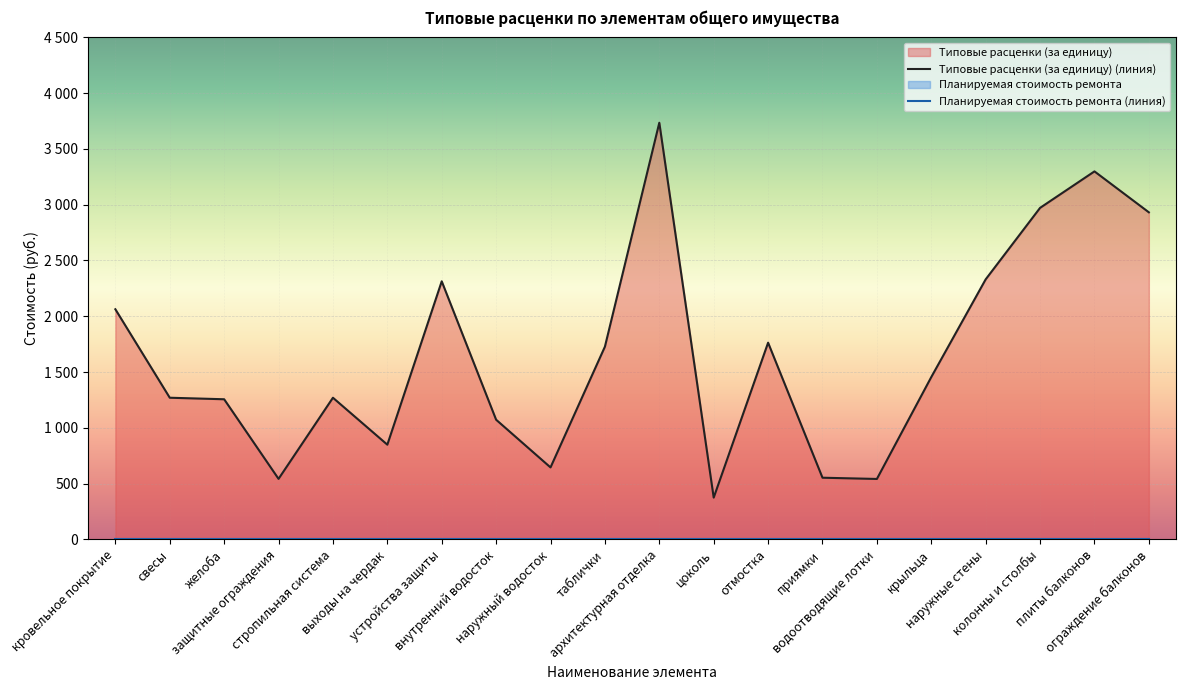

Is it true that Плановый срок ремонта equals 1337.4 at колонны и столбы?

False